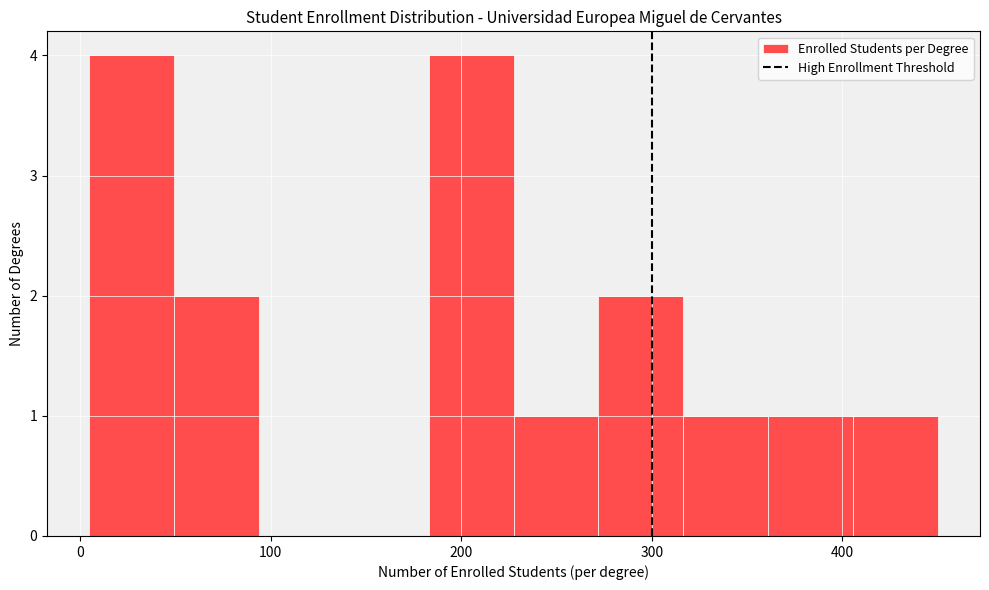

Reading left to right, transcribe this chart: for each bar, give the range it covers on the x-axis and its height. Neither the bar edges nor the heights are printed on the chart, so give them approximately, as read against the axes.

10 to 50: 4
50 to 90: 2
90 to 140: 0
140 to 180: 0
180 to 230: 4
230 to 270: 1
270 to 320: 2
320 to 360: 1
360 to 410: 1
410 to 450: 1